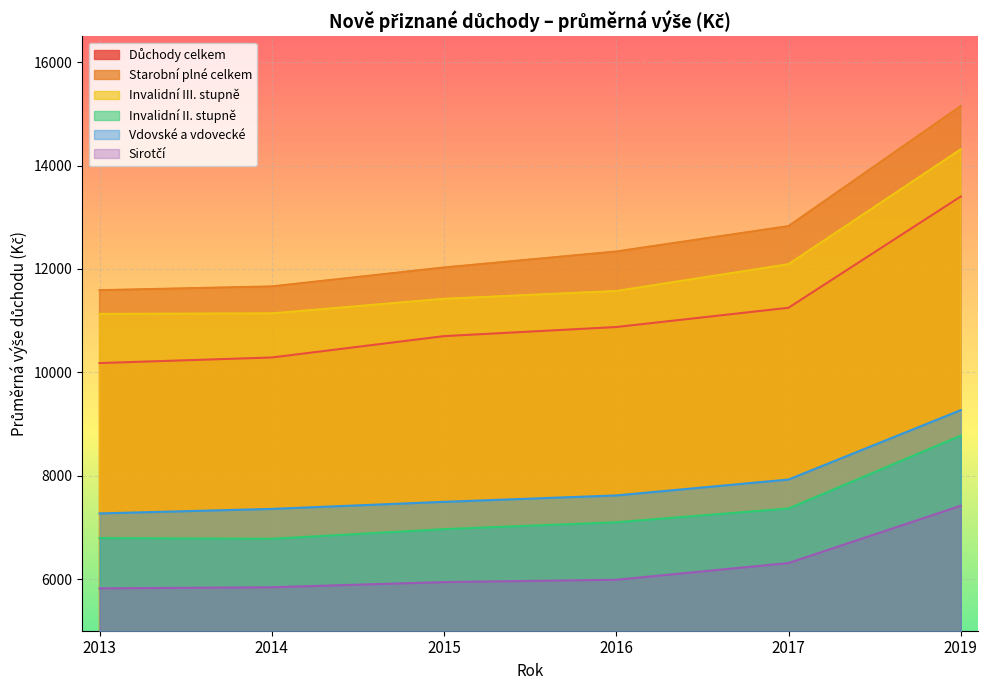

What is the lowest value of the Sirotčí series?

5820.0